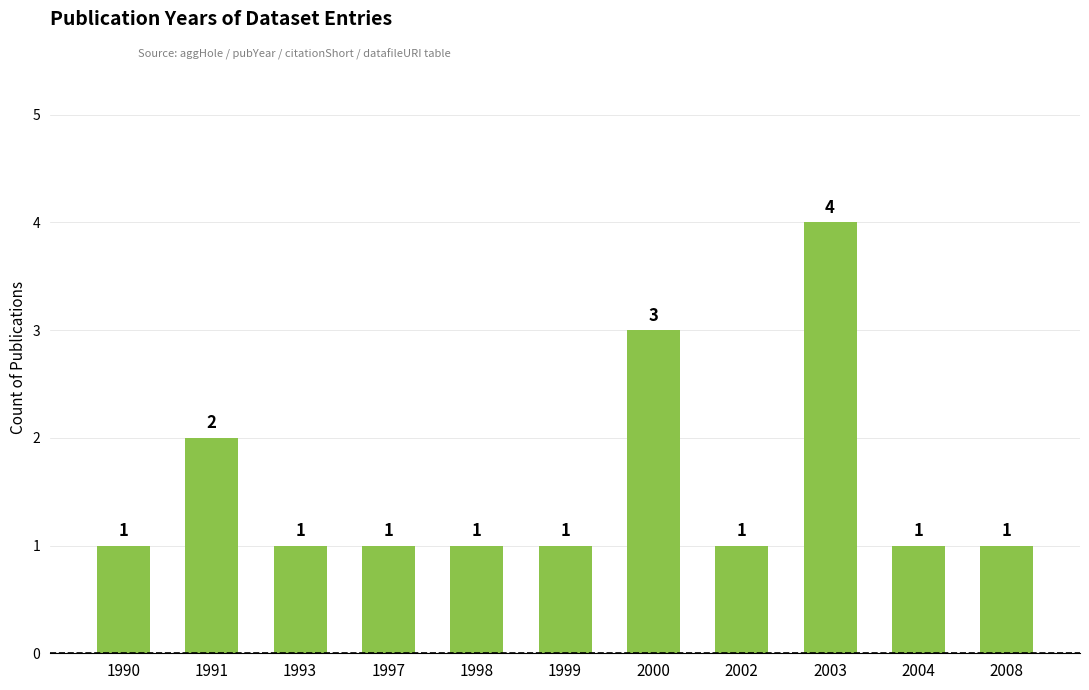

Approximately how many times larger is the value at 1998 compared to 2004?

1.0